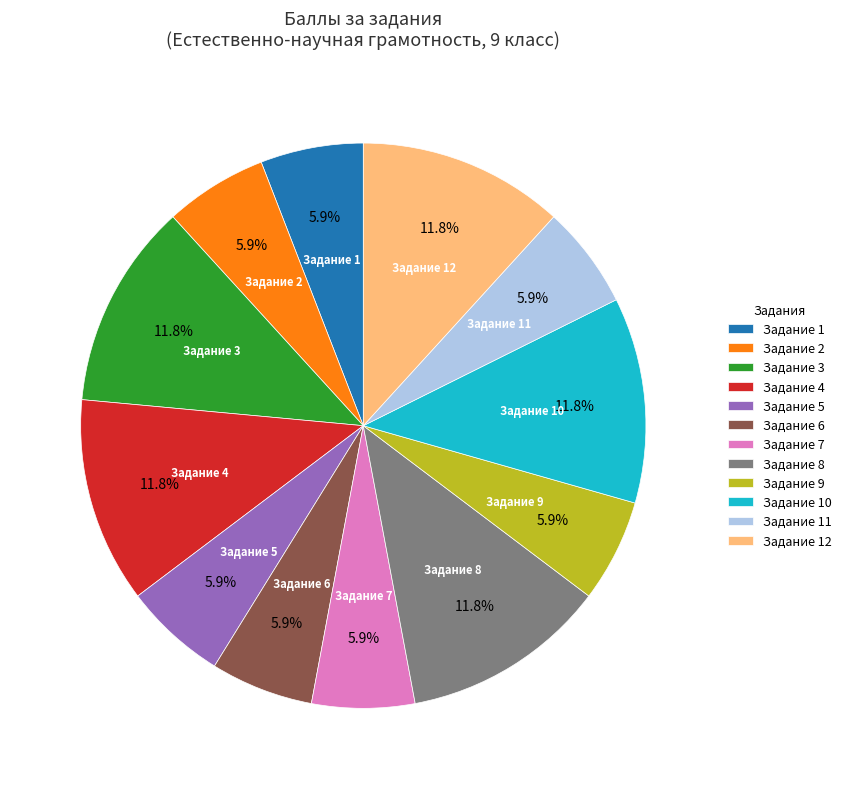

What is the ratio of the value at Задание 2 to the value at Задание 5?

1.0